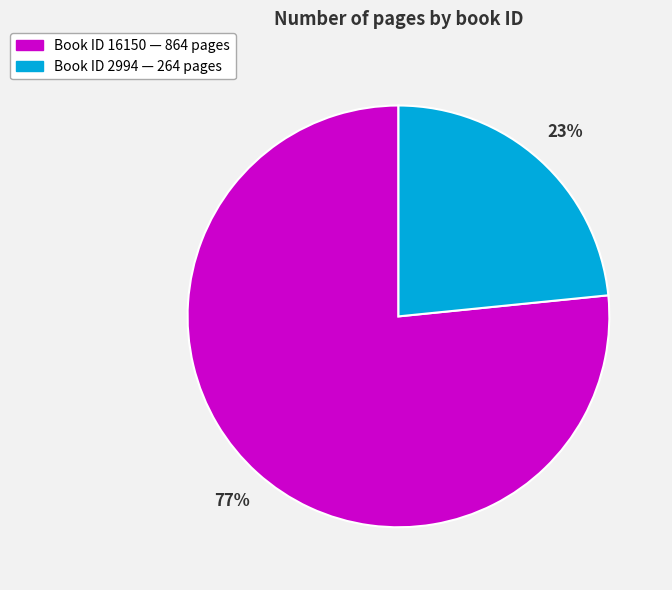

Count the number of slices in the pie.

2